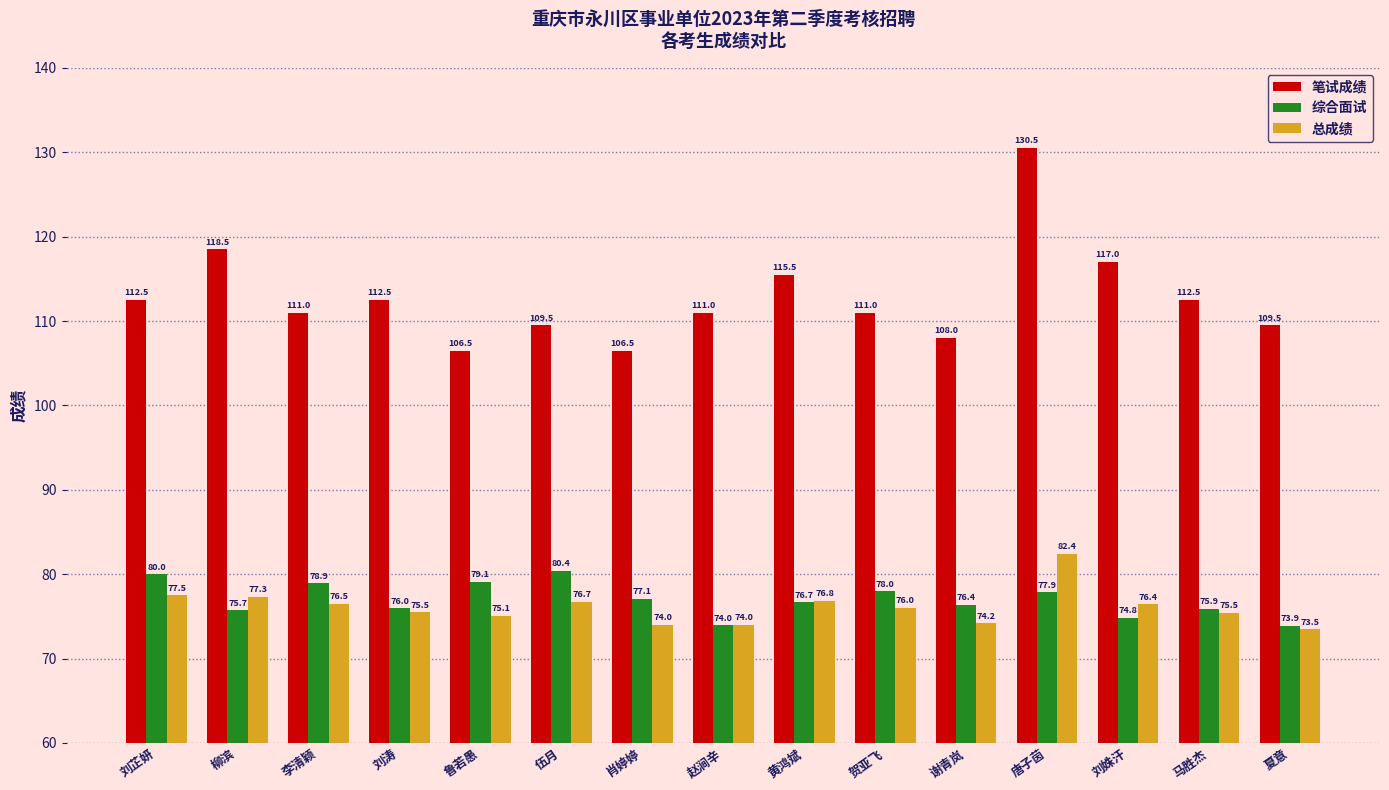

At which category is the sum across all series the highest?

唐子茵